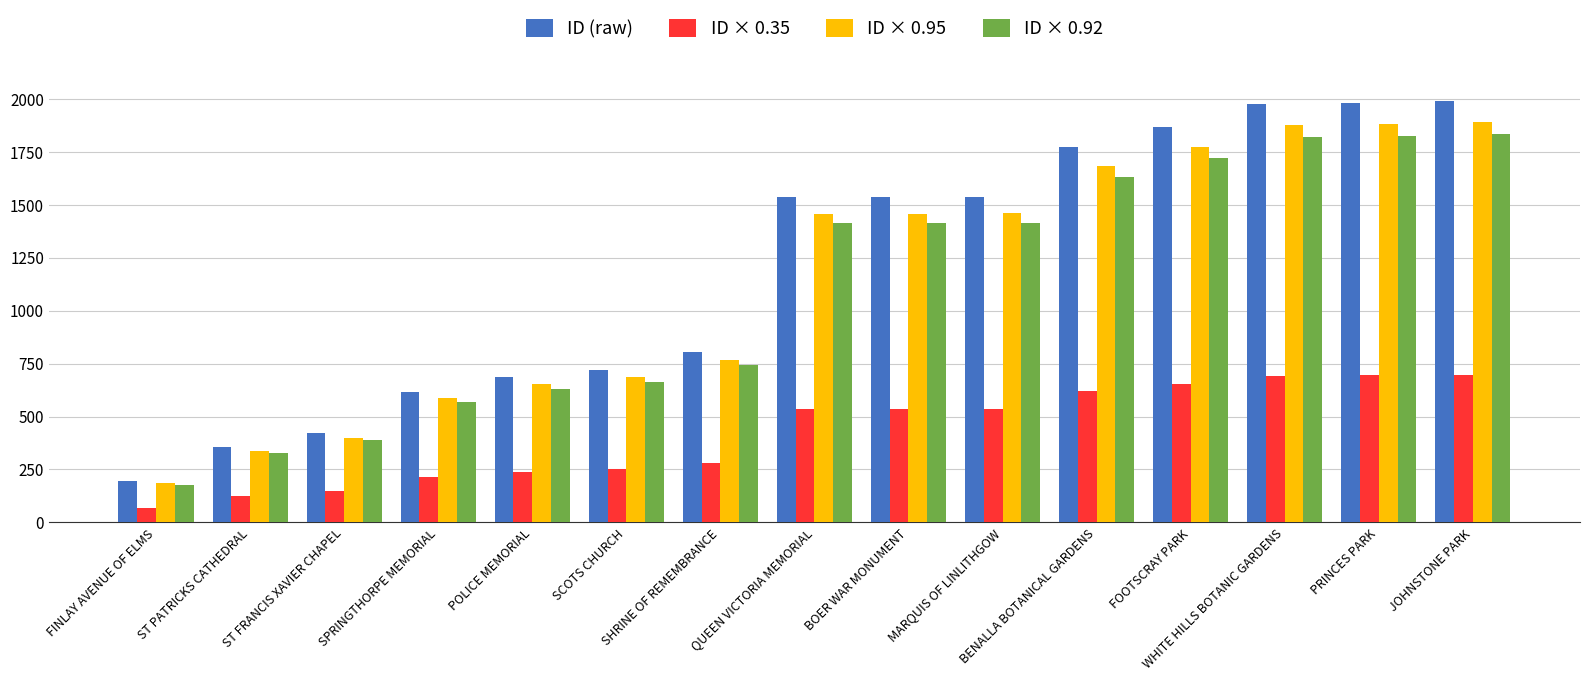

What are all the series names shown in the legend?

ID (raw), ID × 0.35, ID × 0.95, ID × 0.92